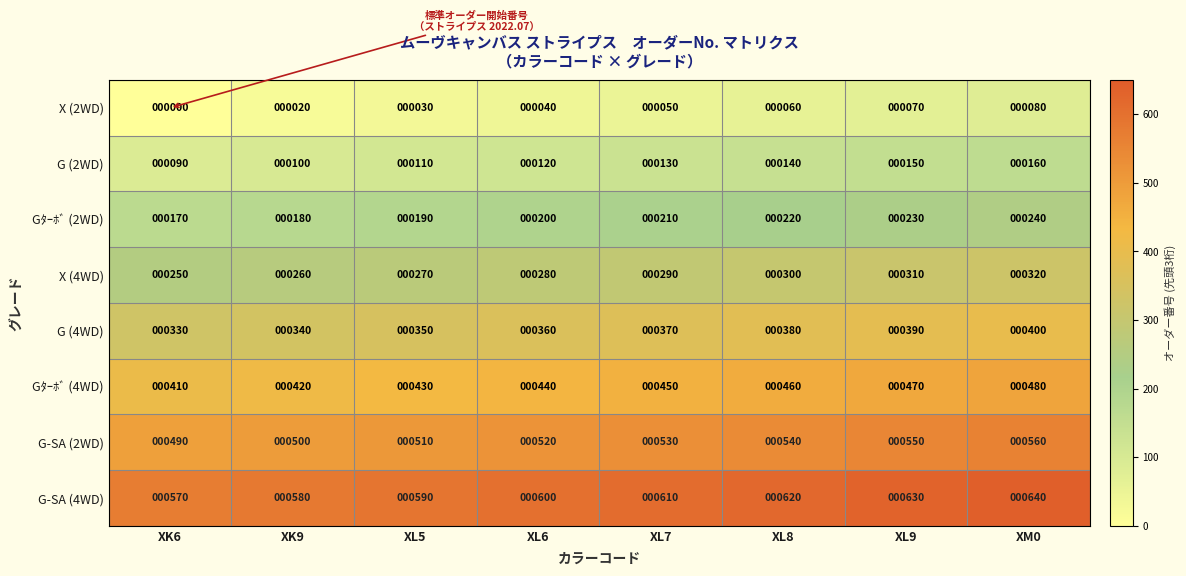

At XL6, list the series in order from smallest to largest.

X (2WD), G (2WD), Gﾀｰﾎﾞ (2WD), X (4WD), G (4WD), Gﾀｰﾎﾞ (4WD), G-SA (2WD), G-SA (4WD)